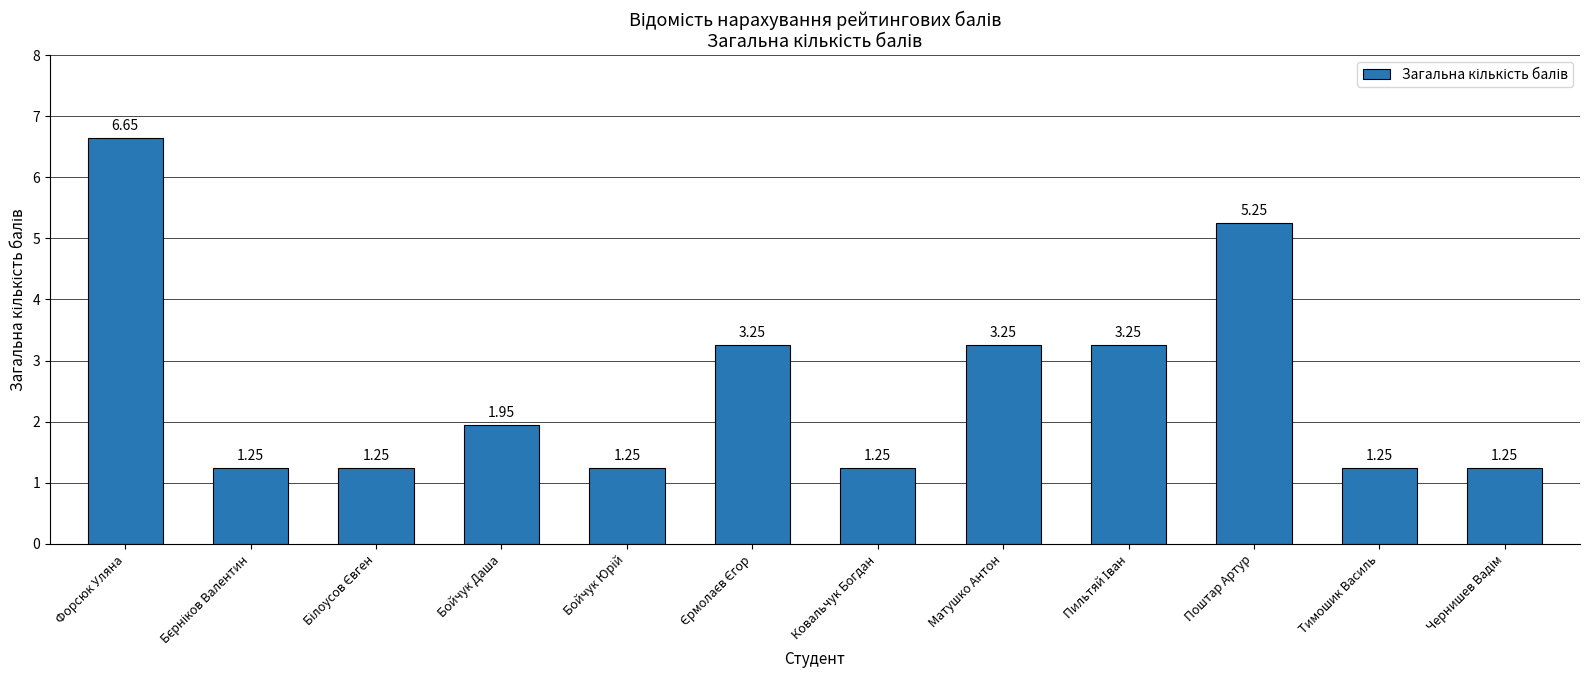

True or false: the data shows 3.0 at Бойчук Даша.

False